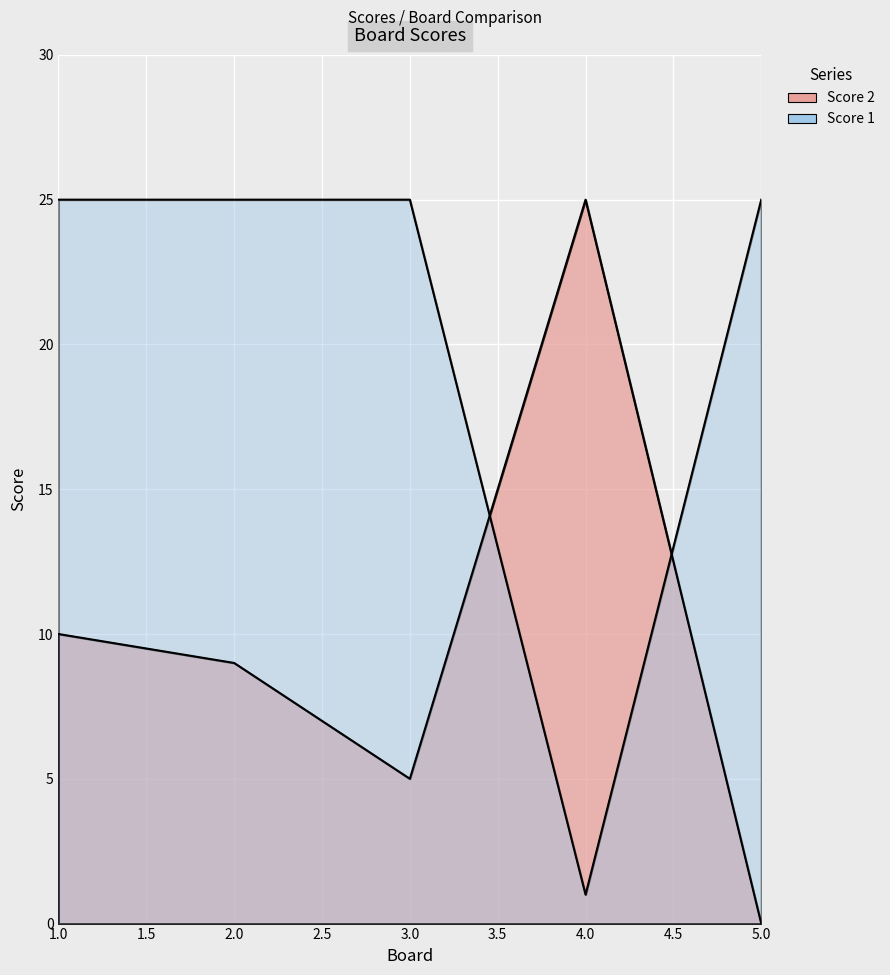

True or false: Score 2 and Score 1 intersect in this chart.

True